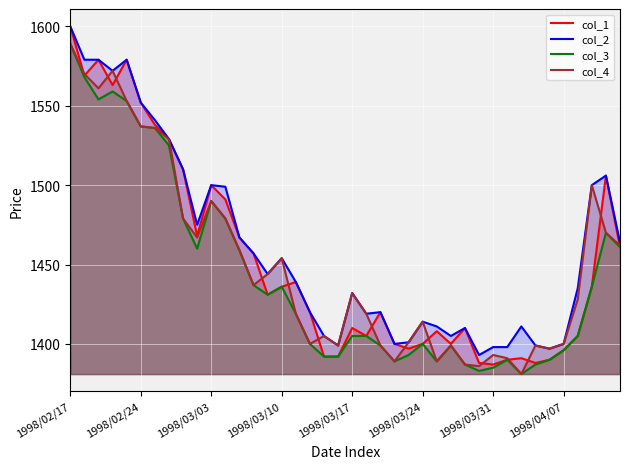

Which series has the largest range (max minus min)?

col_1